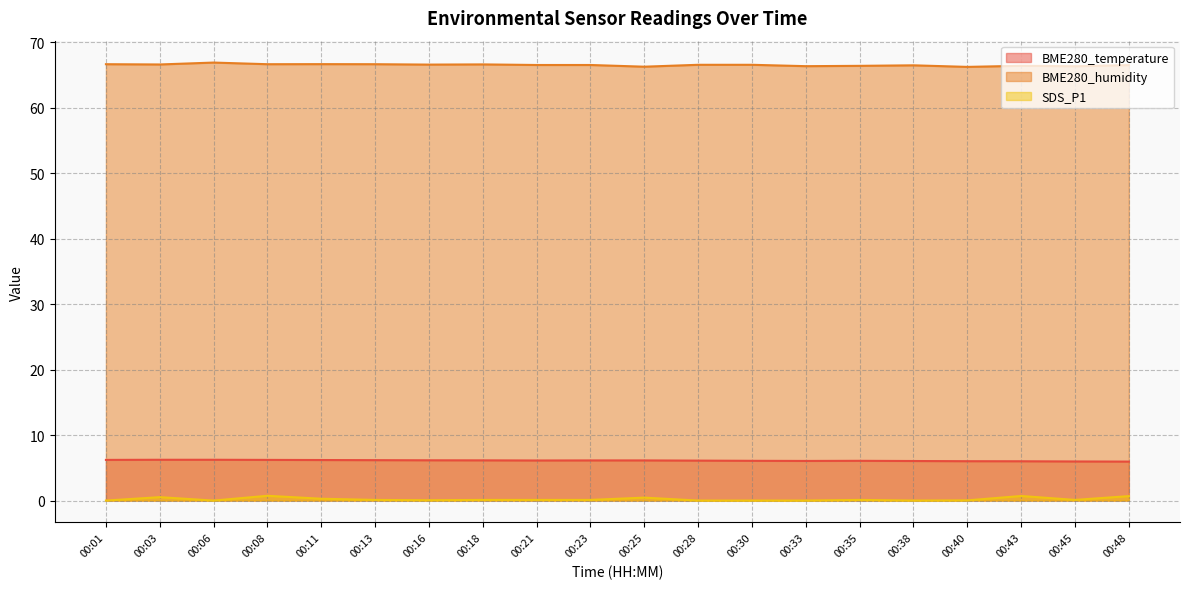

What is the total value across all series at 00:28?

72.6